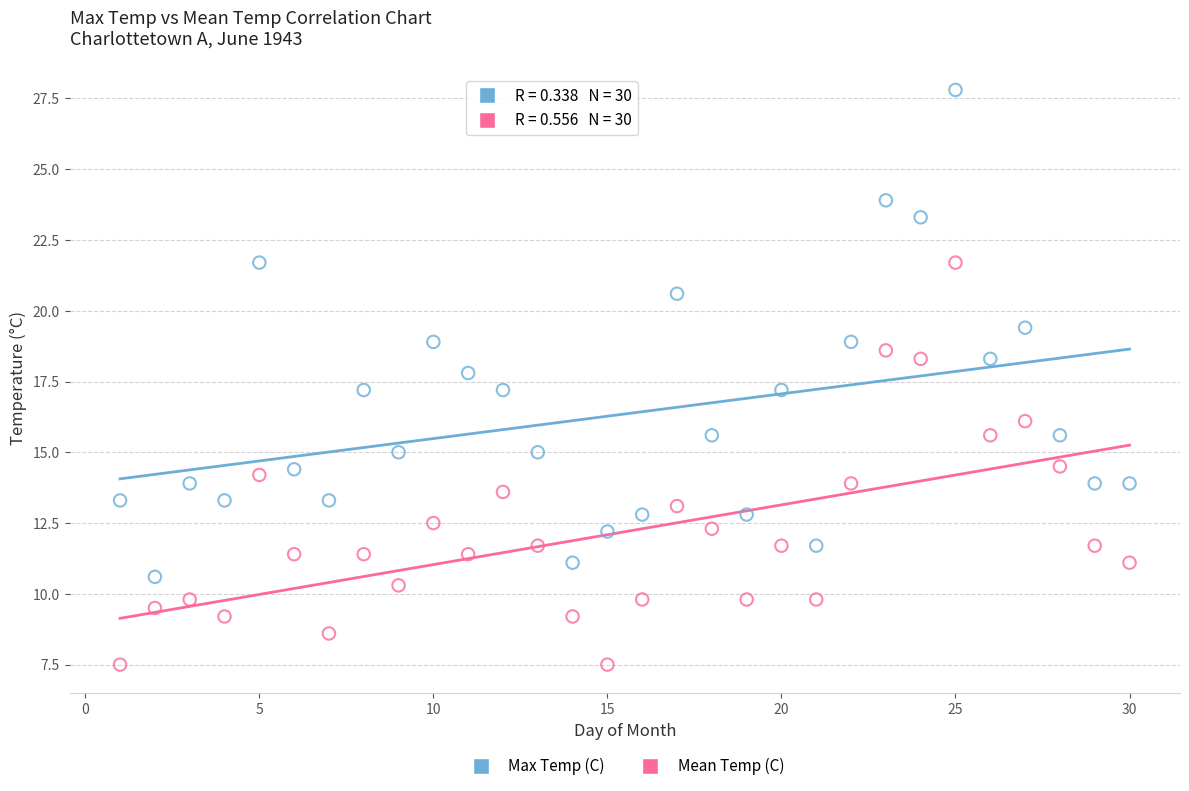

Across all data points, what is the range of Y values (max minus min)?

20.3